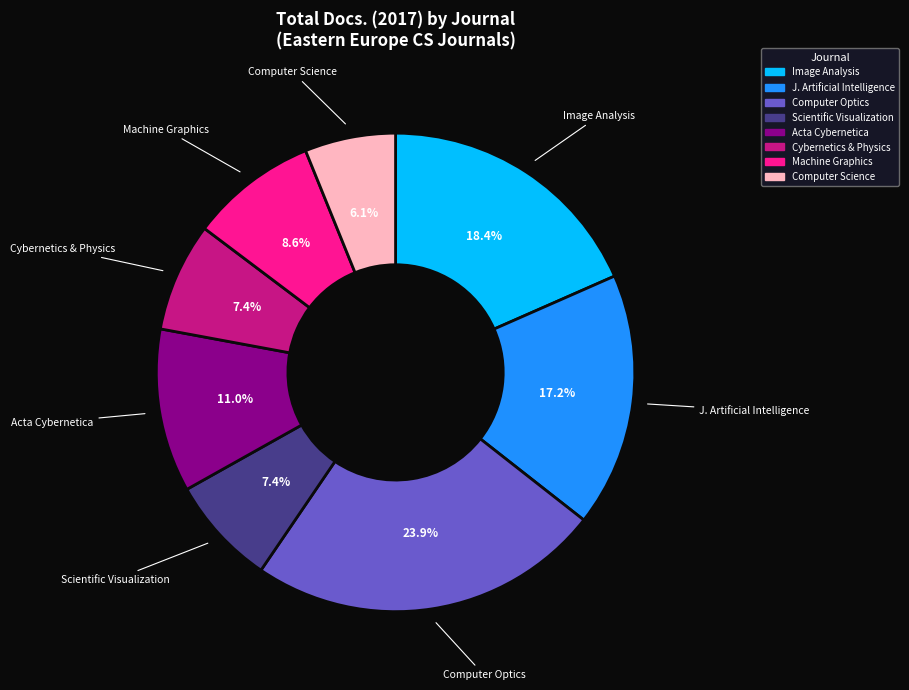

How many segments does this pie chart have?

8